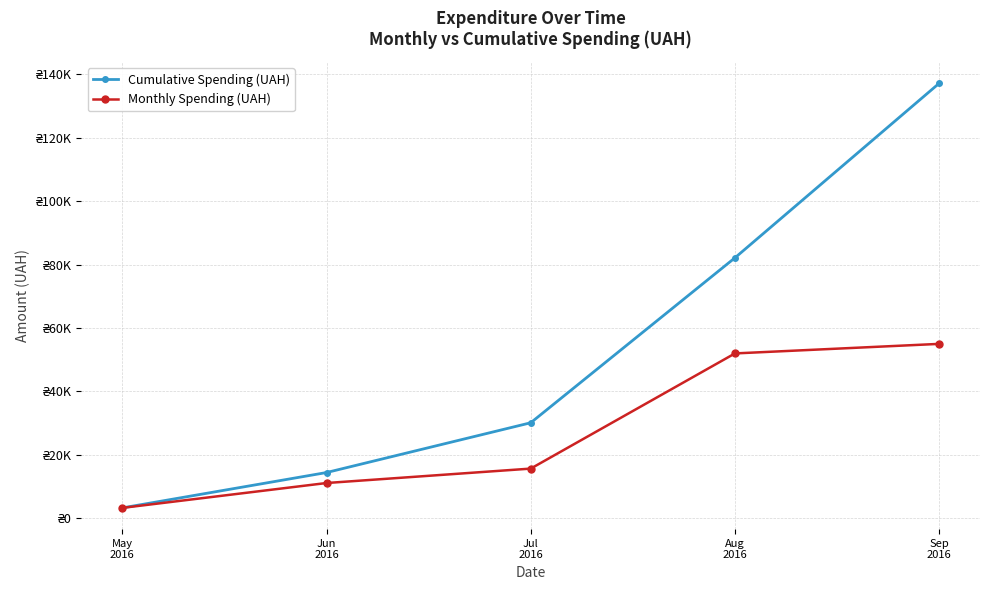

What value does the Monthly Spending (UAH) series have at Jul
2016?

15689.4